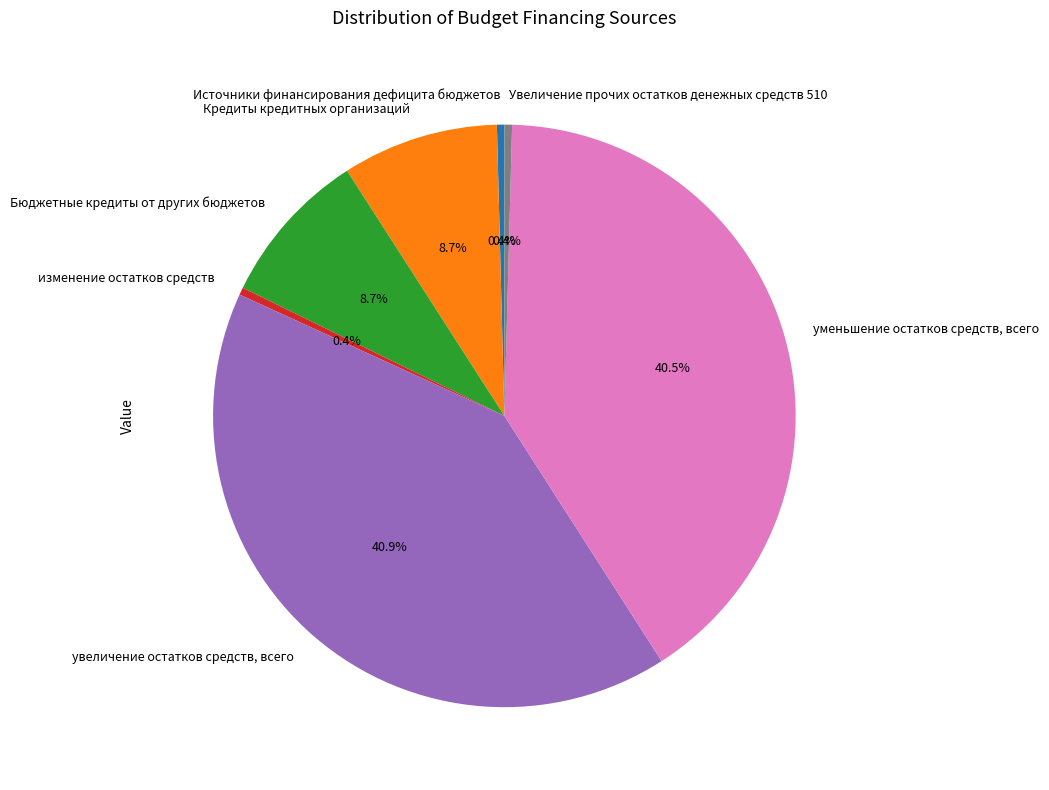

Between Увеличение прочих остатков денежных средств 510 and уменьшение остатков средств, всего, which is larger?

уменьшение остатков средств, всего